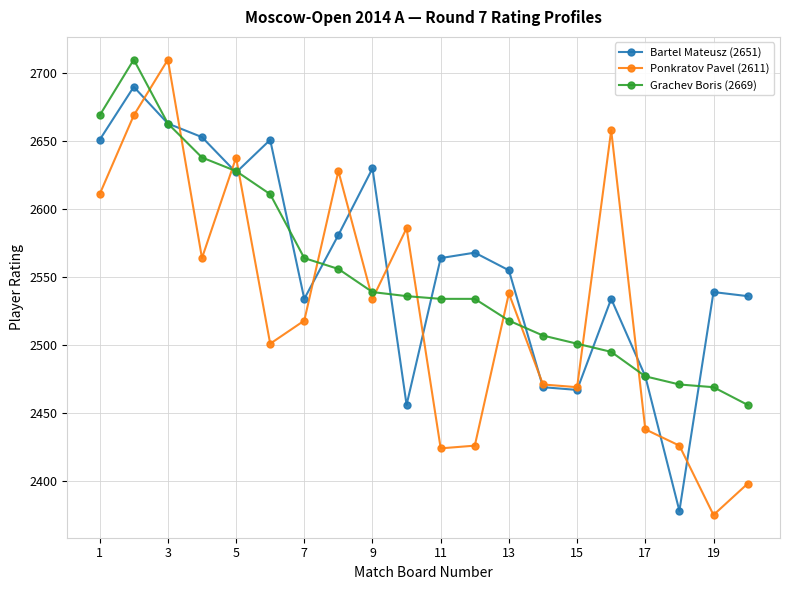

Which series has the largest range (max minus min)?

Ponkratov Pavel (2611)